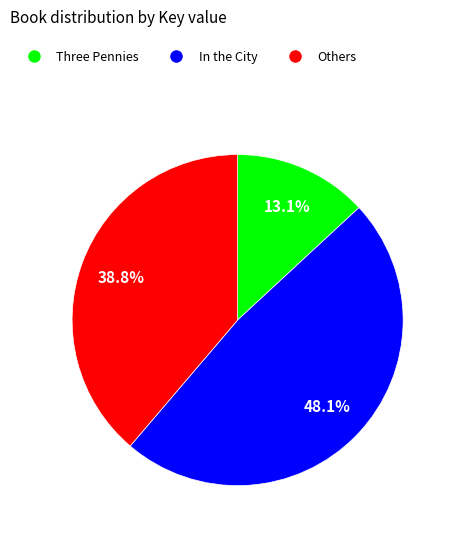

Does any single category account for the majority?

No